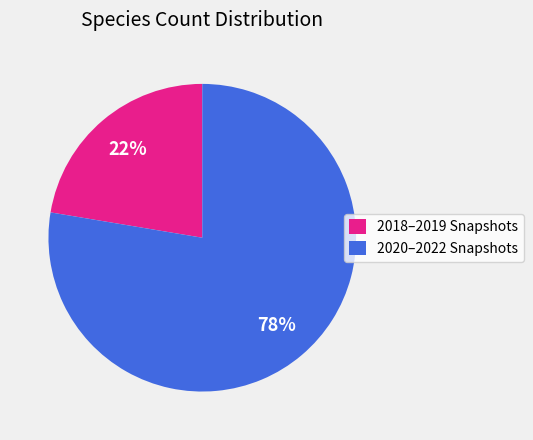

What is the ratio of the value at 2020–2022 Snapshots to the value at 2018–2019 Snapshots?

3.5